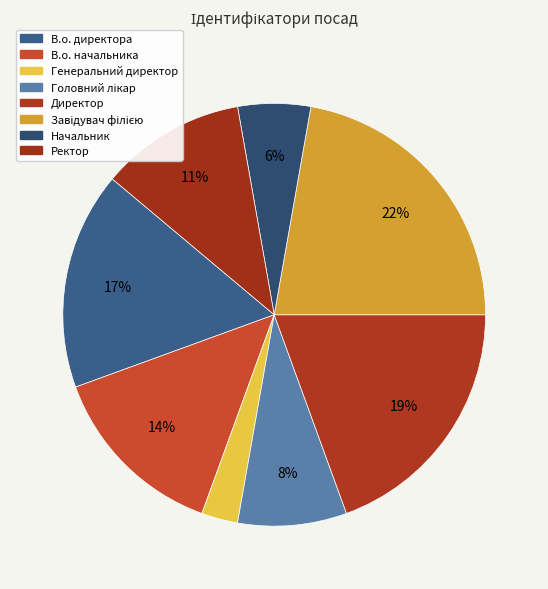

To the nearest percent, what is the average slice percentage?

12%